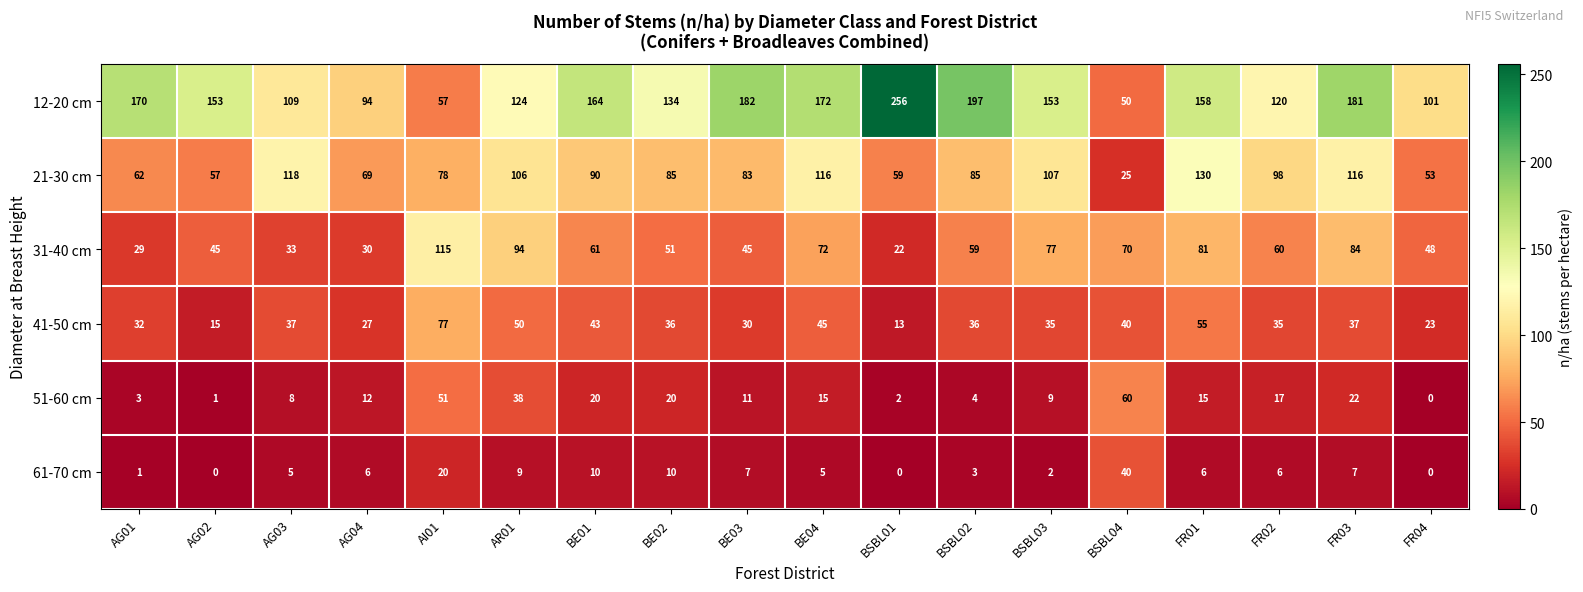

List the series in order of their peak value, highest first.

12-20 cm, 21-30 cm, 31-40 cm, 41-50 cm, 51-60 cm, 61-70 cm